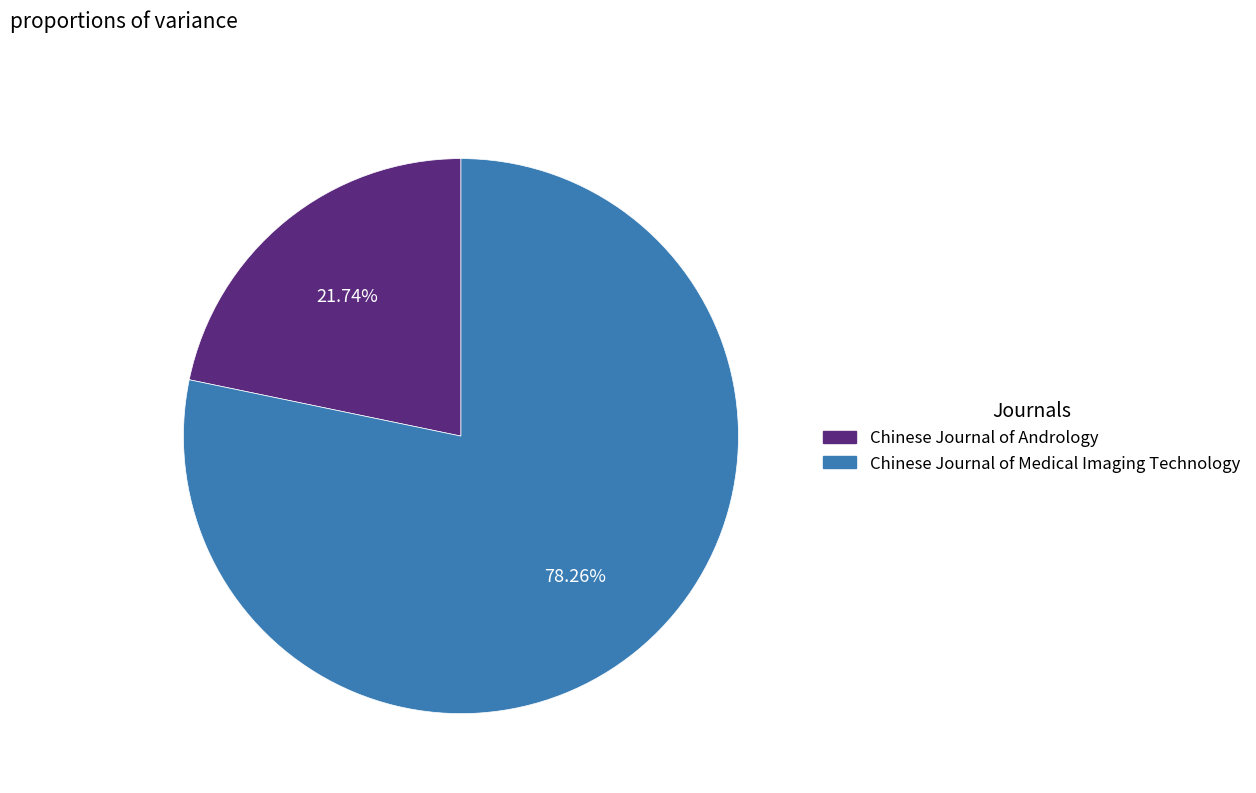

To the nearest percent, what percentage of the pie is Chinese Journal of Medical Imaging Technology?

78%